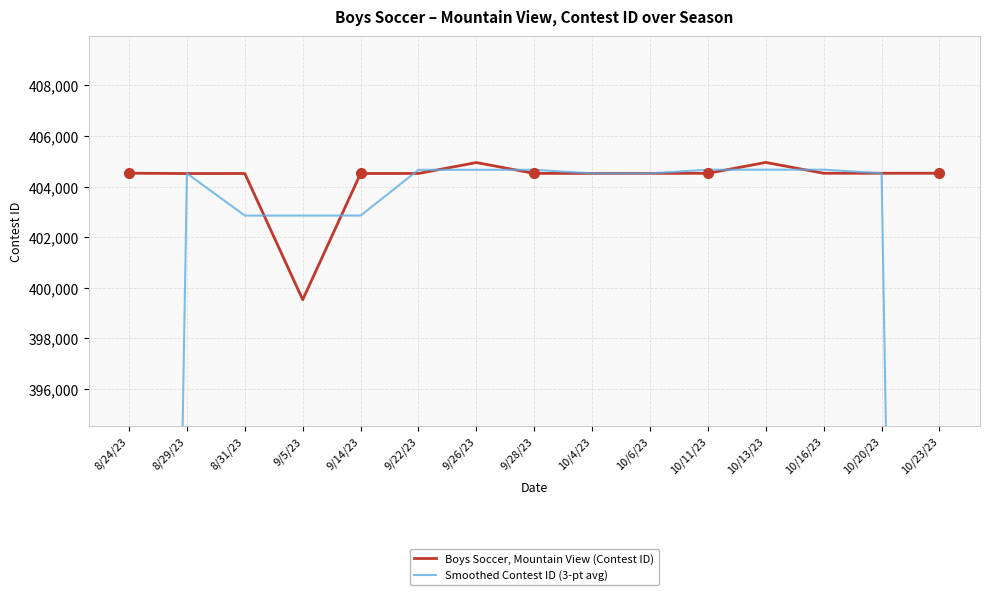

Between 10/16/23 and 9/28/23, which is larger?

10/16/23